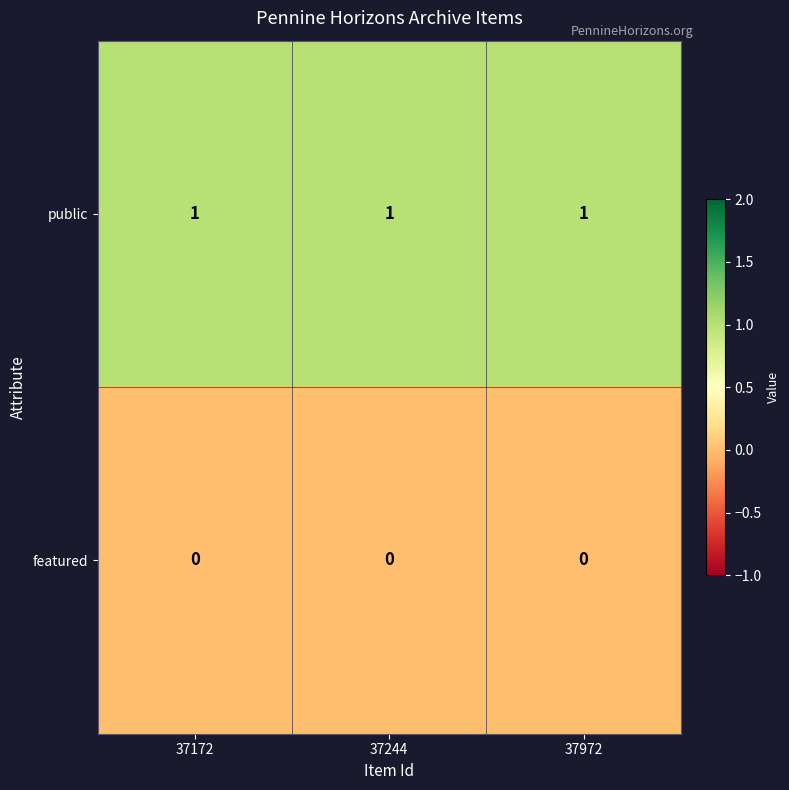

List the series in order of their peak value, highest first.

public, featured